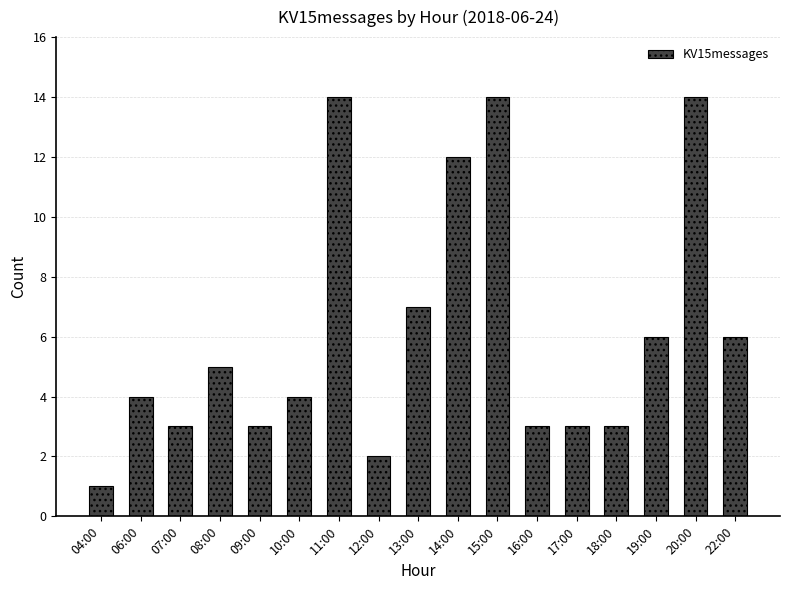

What is the ratio of the value at 13:00 to the value at 18:00?

2.3